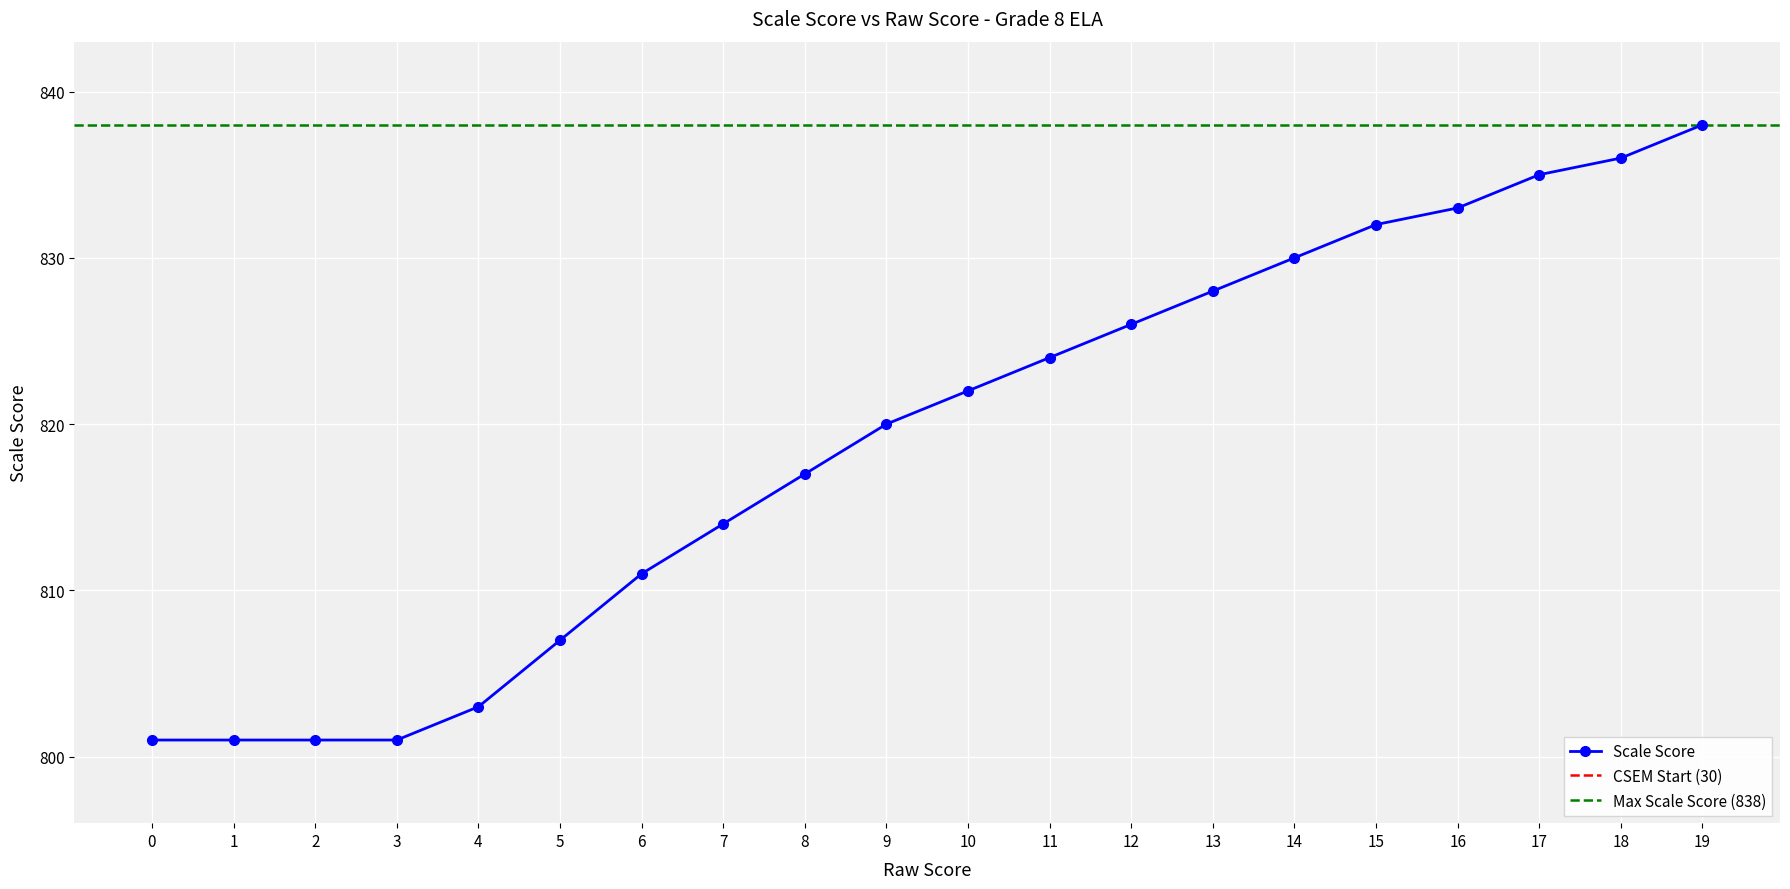

True or false: CSEM has more than 0 points higher than both neighbors.

False